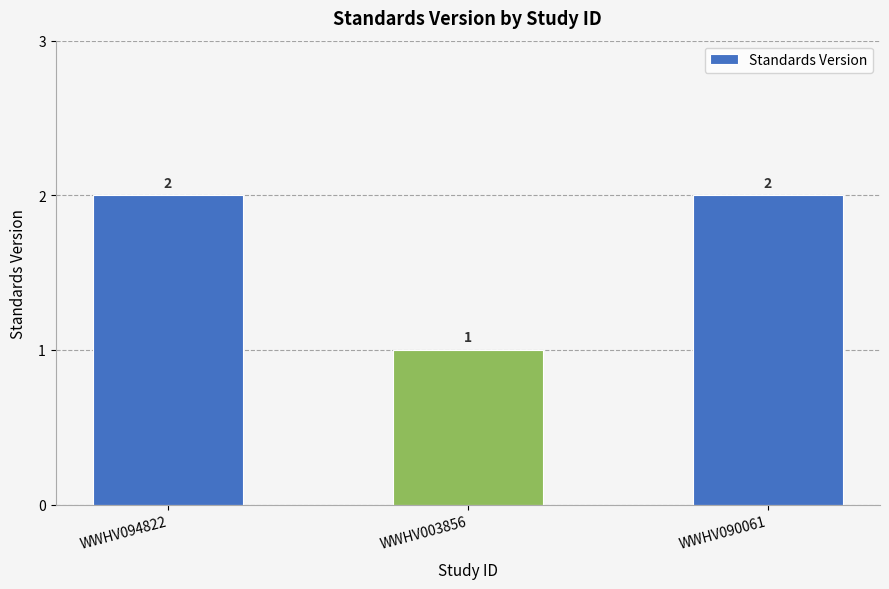

Is it true that the value at WWHV090061 is 1?

False